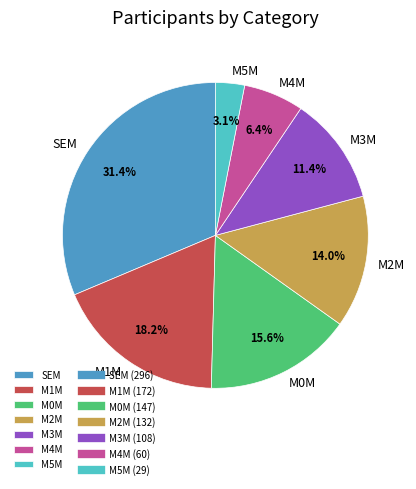

Count the number of slices in the pie.

7